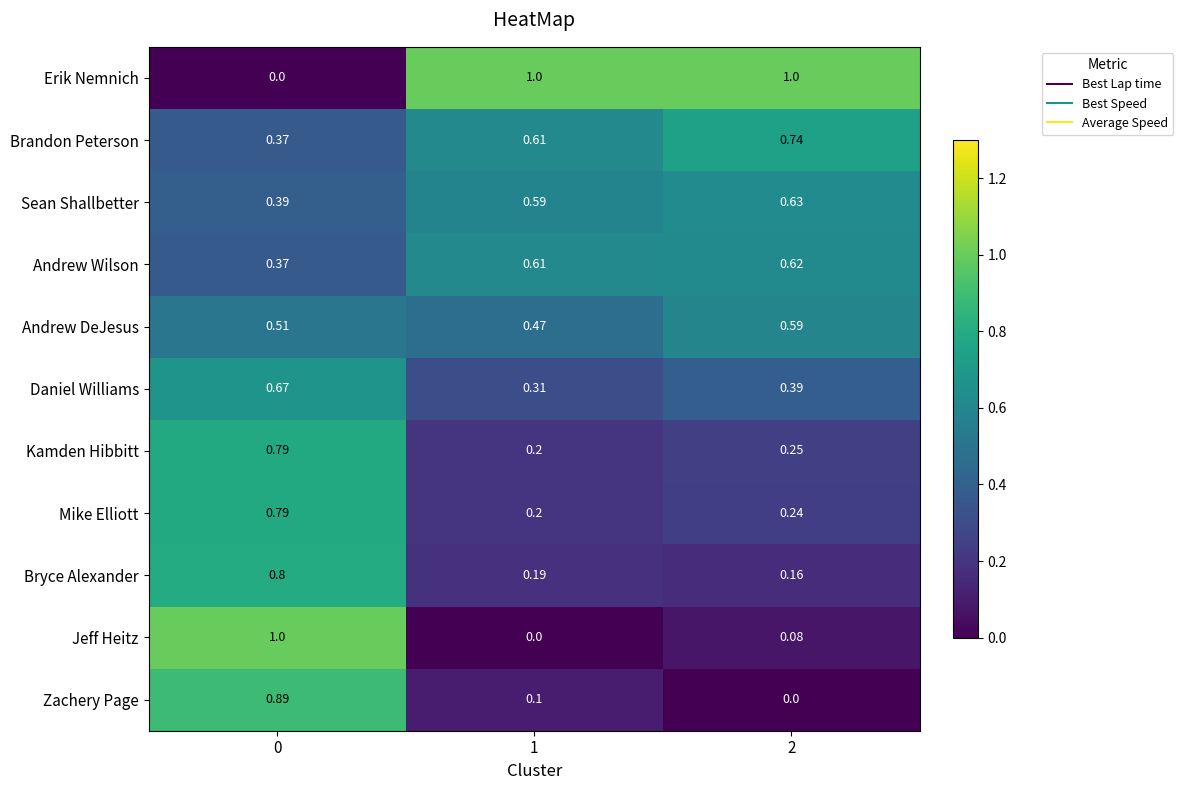

Between 1 and 2, which series saw the biggest shift?

Brandon Peterson